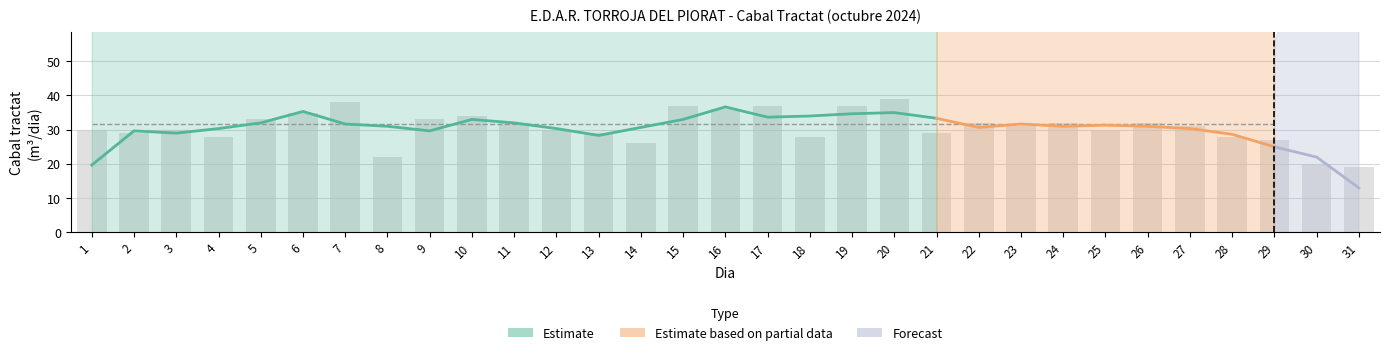

The chart shows a value of 37 at 17. True or false?

True